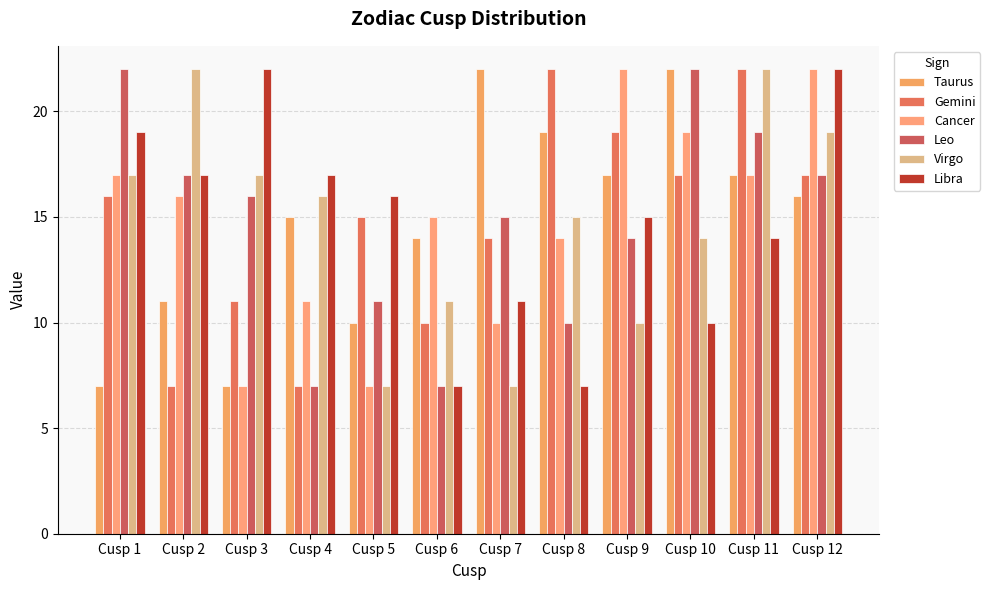

What is the difference between the maximum and second lowest values in the Virgo series?

15